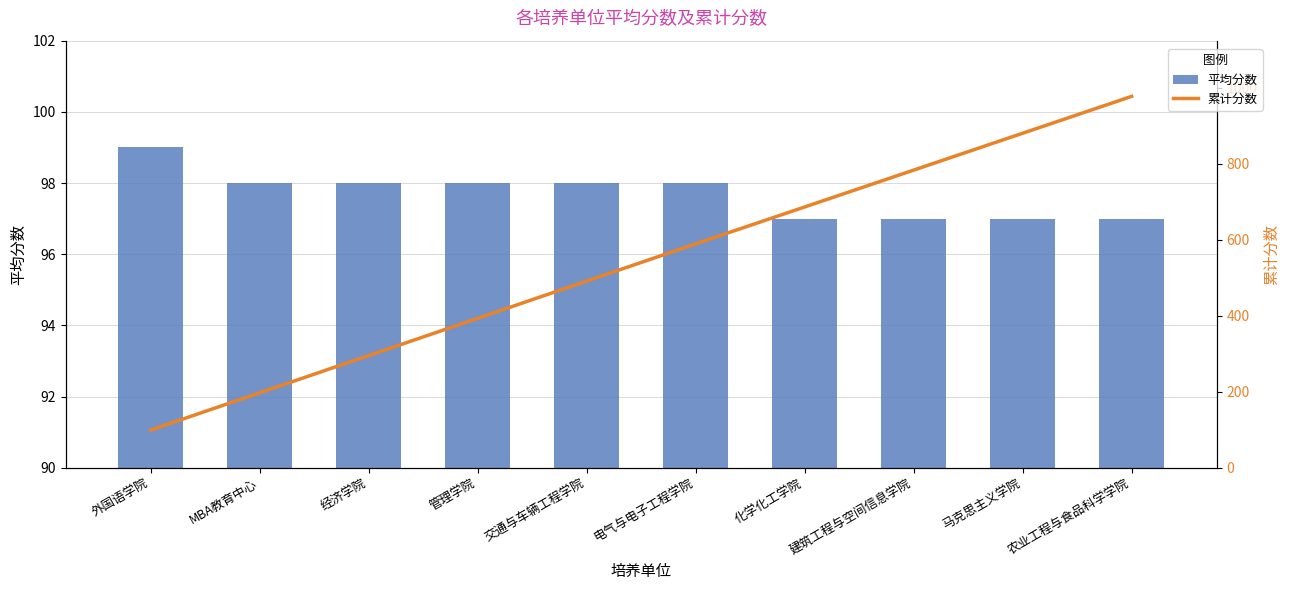

How many groups of bars are there?

10